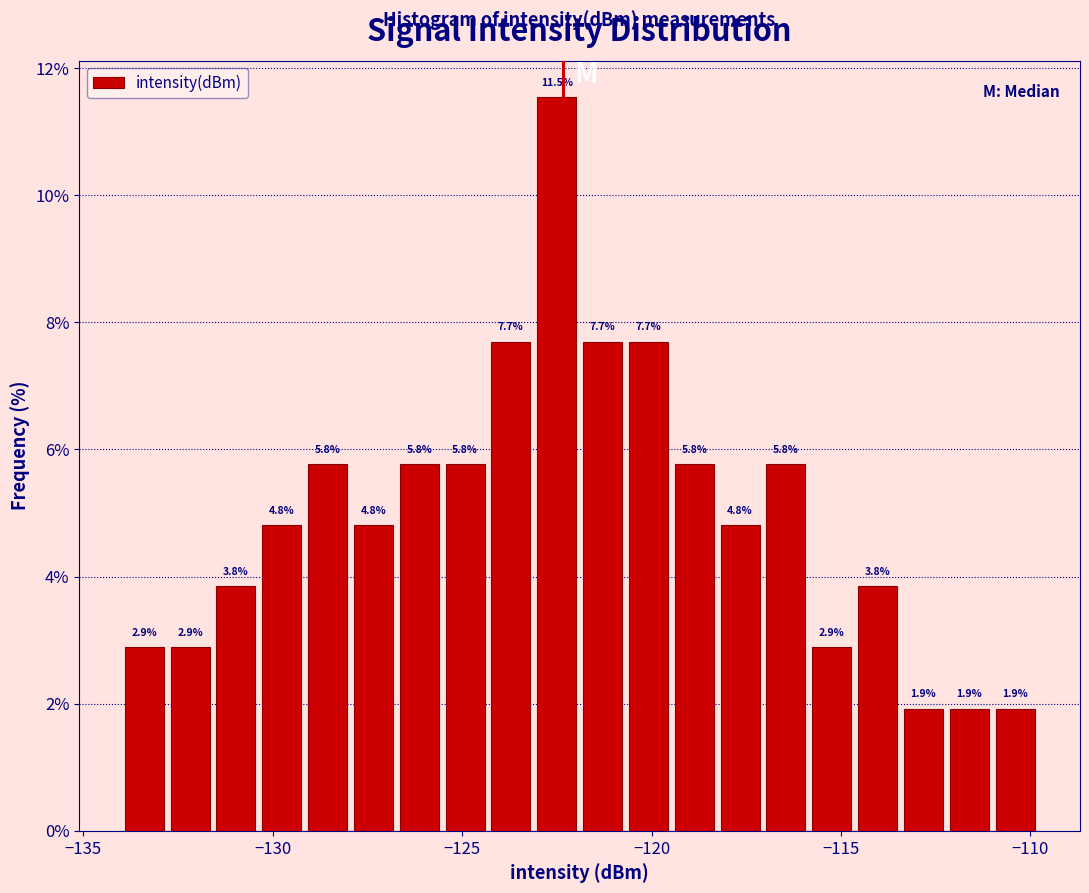

Around what value on the x-axis is the tallest bar? Give the approximate position of its centre, as read against the axis.

-122.5